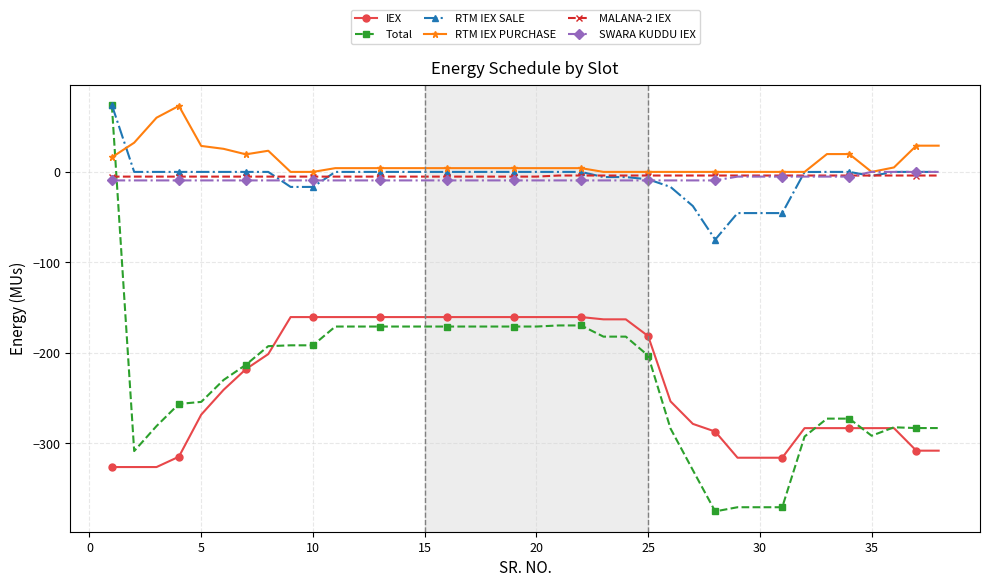

What are all the series names shown in the legend?

IEX, Total, RTM IEX SALE, RTM IEX PURCHASE, MALANA-2 IEX, SWARA KUDDU IEX